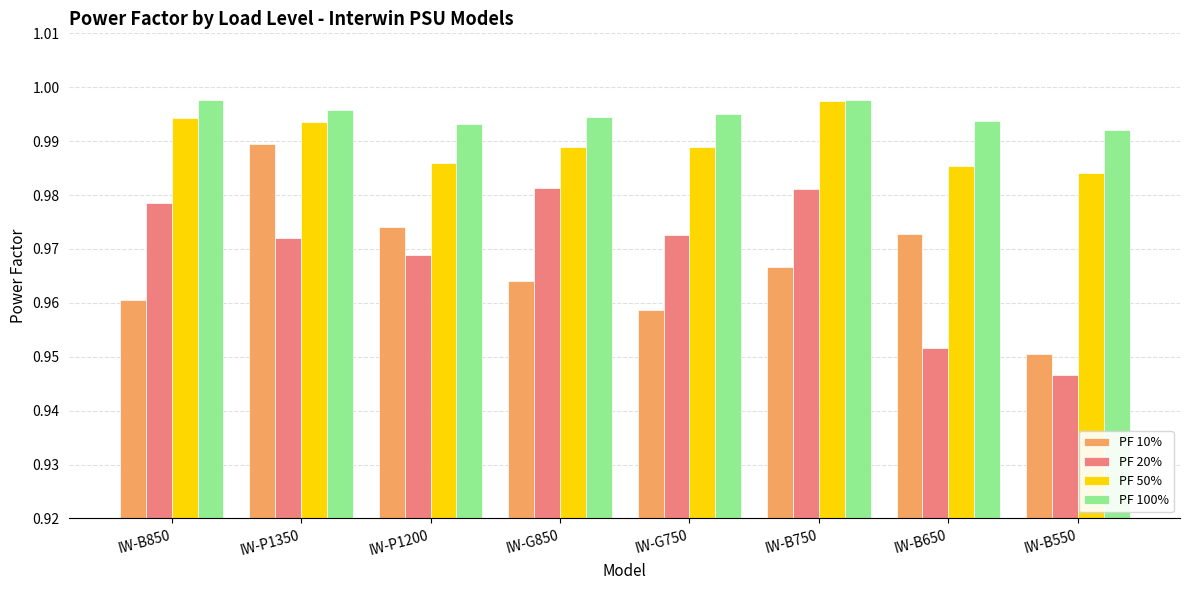

Which series changed the most between IW-B750 and IW-B650?

PF 20%